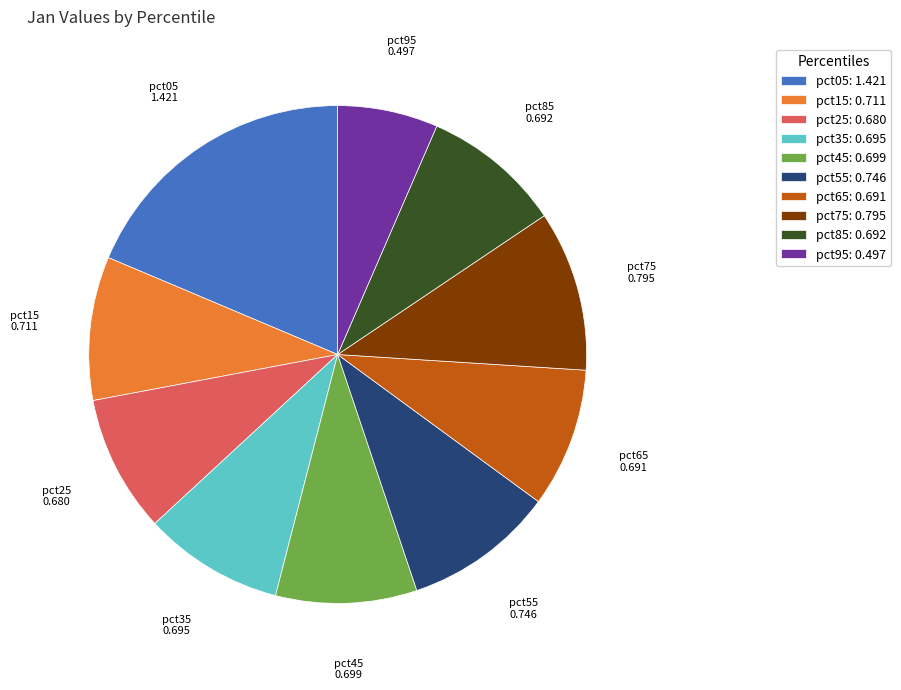

The pct35 slice represents 1% of the pie. True or false?

False